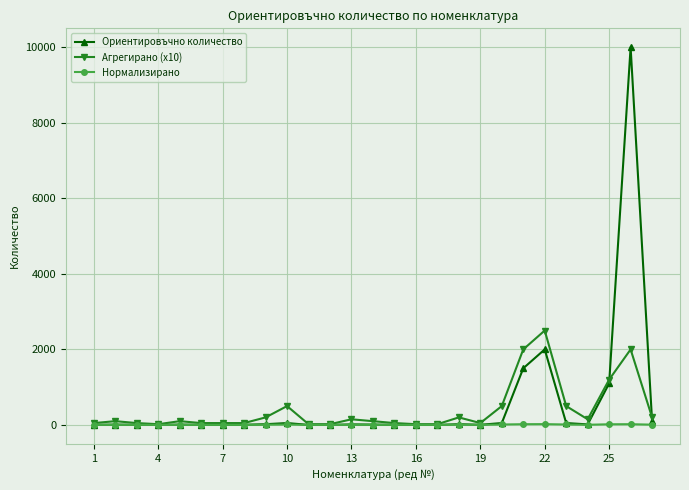

Which series has the widest spread of values?

Ориентировъчно количество